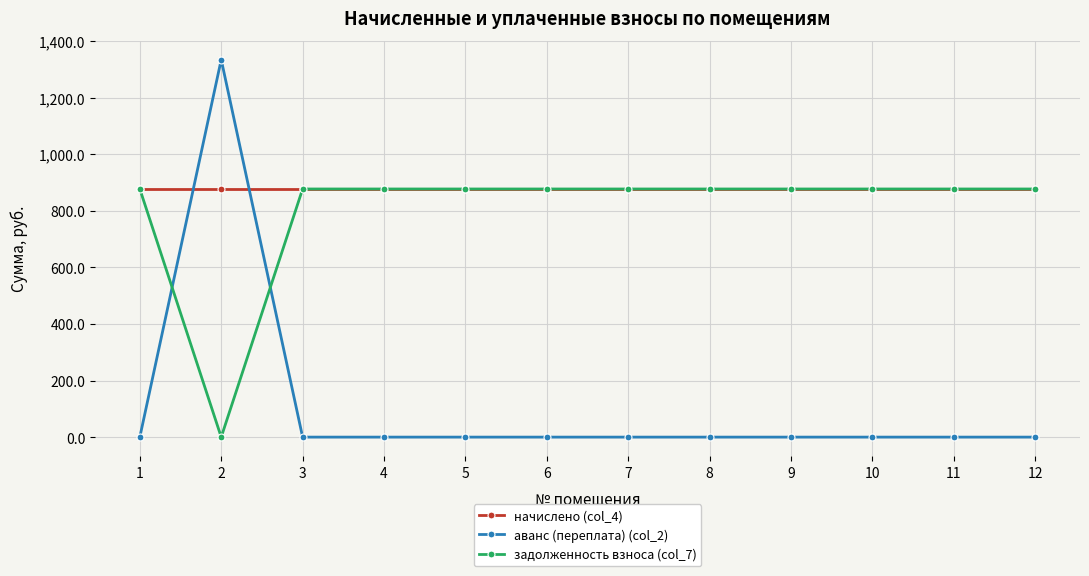

Between which two adjacent categories do задолженность взноса (col_7) and аванс (переплата) (col_2) first intersect?

1 and 2